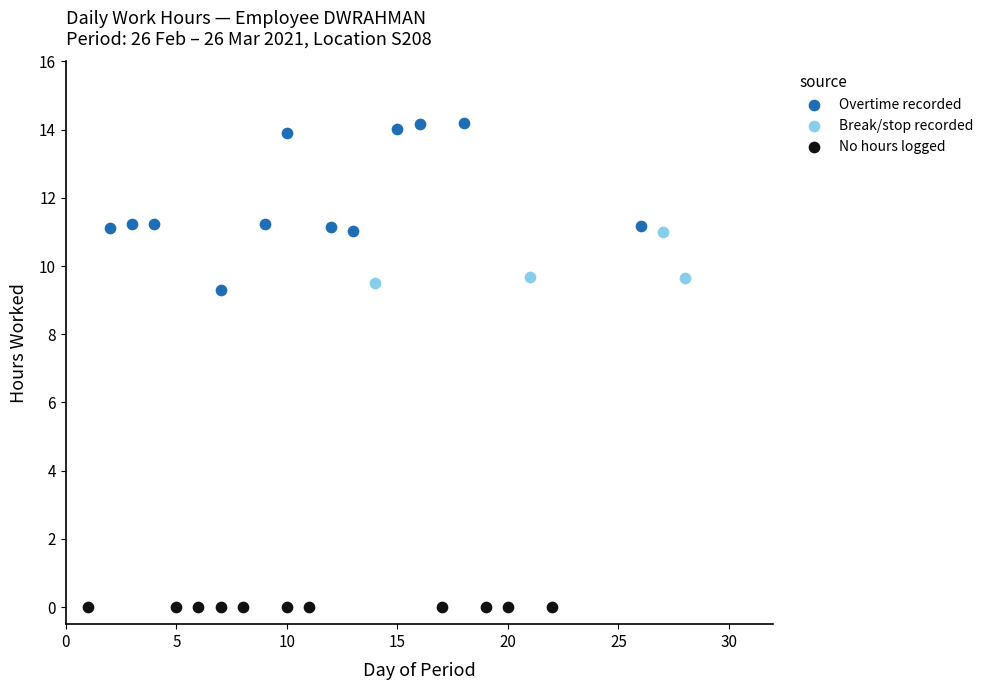

Which series reaches the maximum Y coordinate?

Overtime recorded